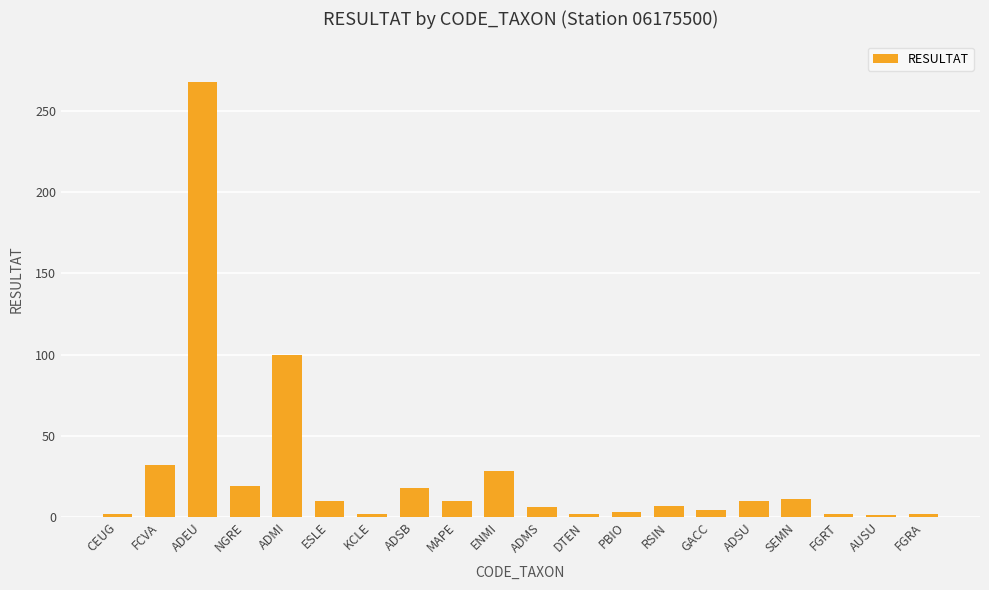

What is the change in value from PBIO to ADSU?

+7